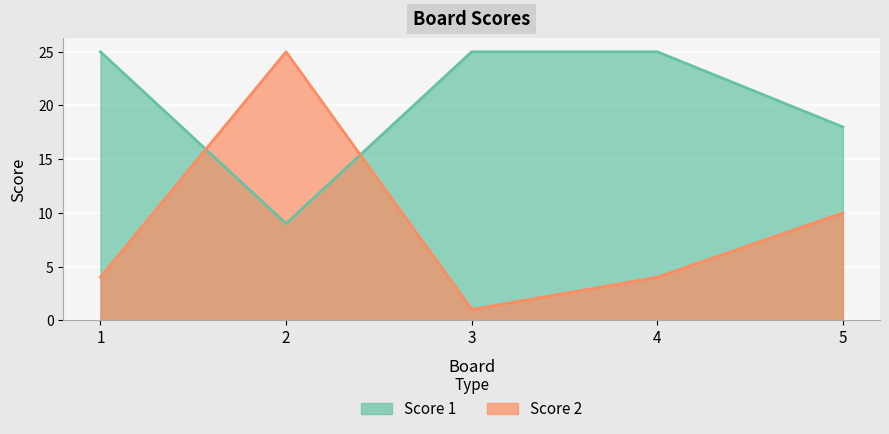

Between 1 and 2, which series saw the biggest shift?

Score 2